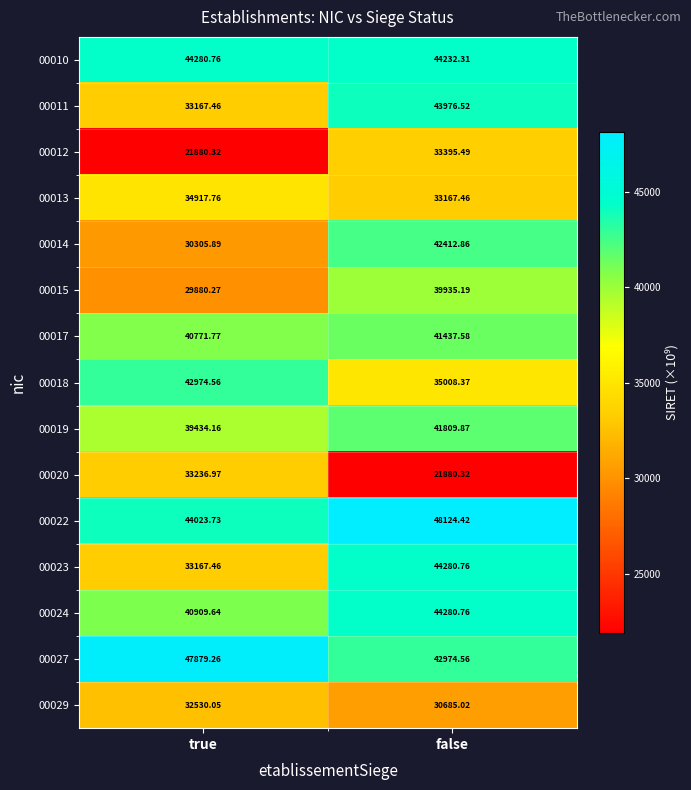

At which category is the sum across all series the highest?

false